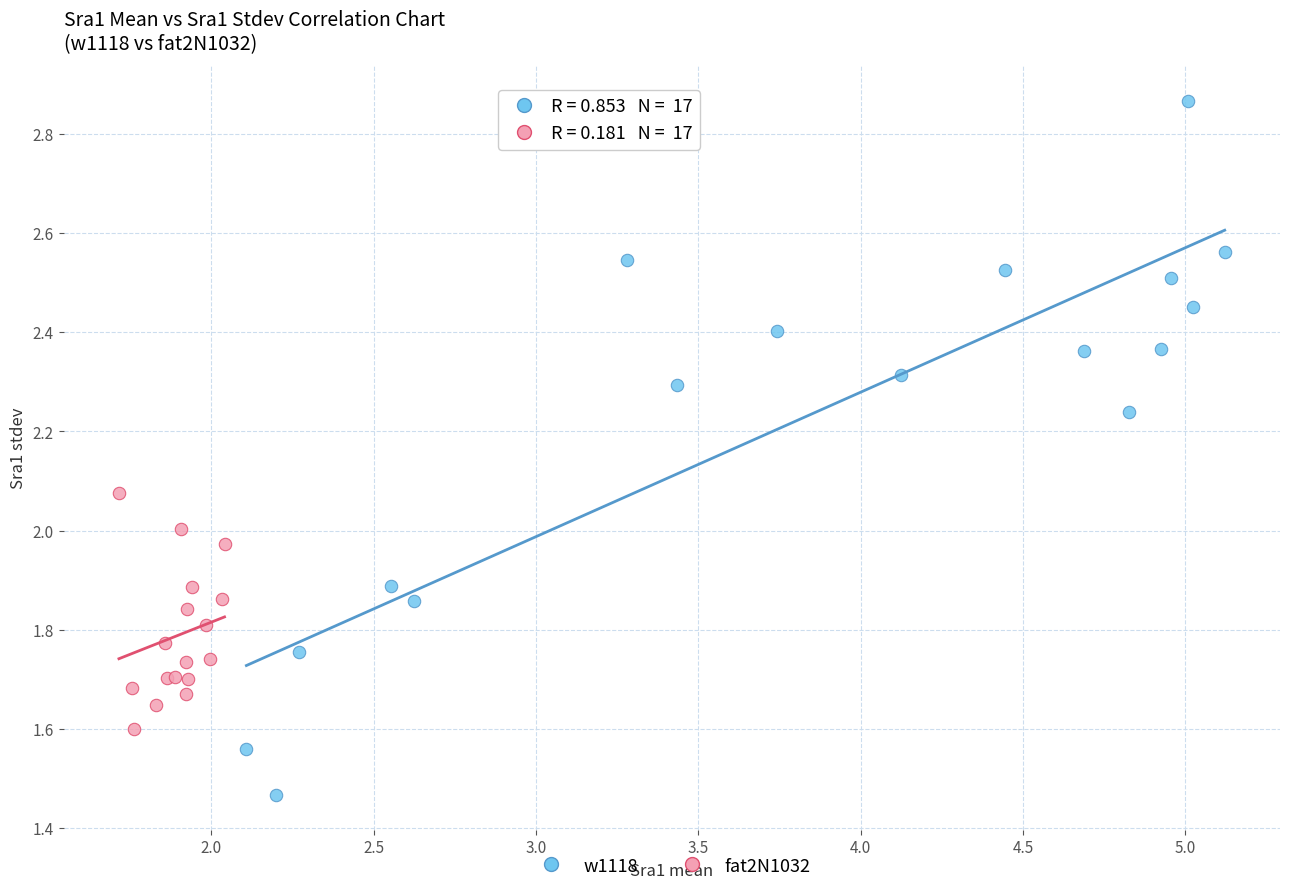

Which series has the widest spread of Y values?

w1118